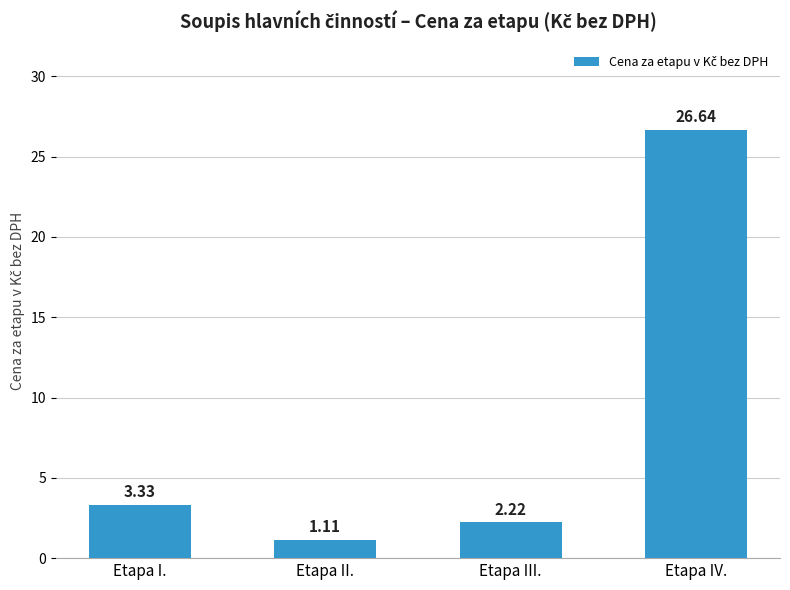

Which category has the highest value across all series?

Etapa IV.